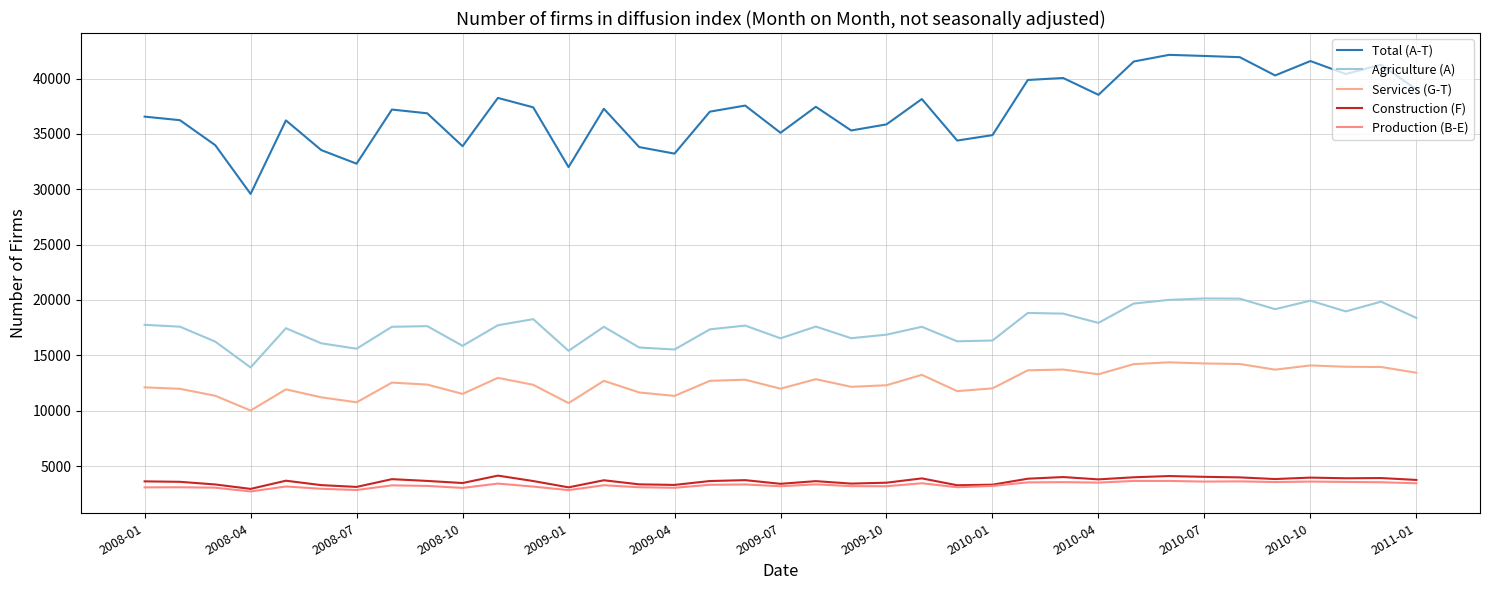

Does the chart have visible grid lines?

Yes